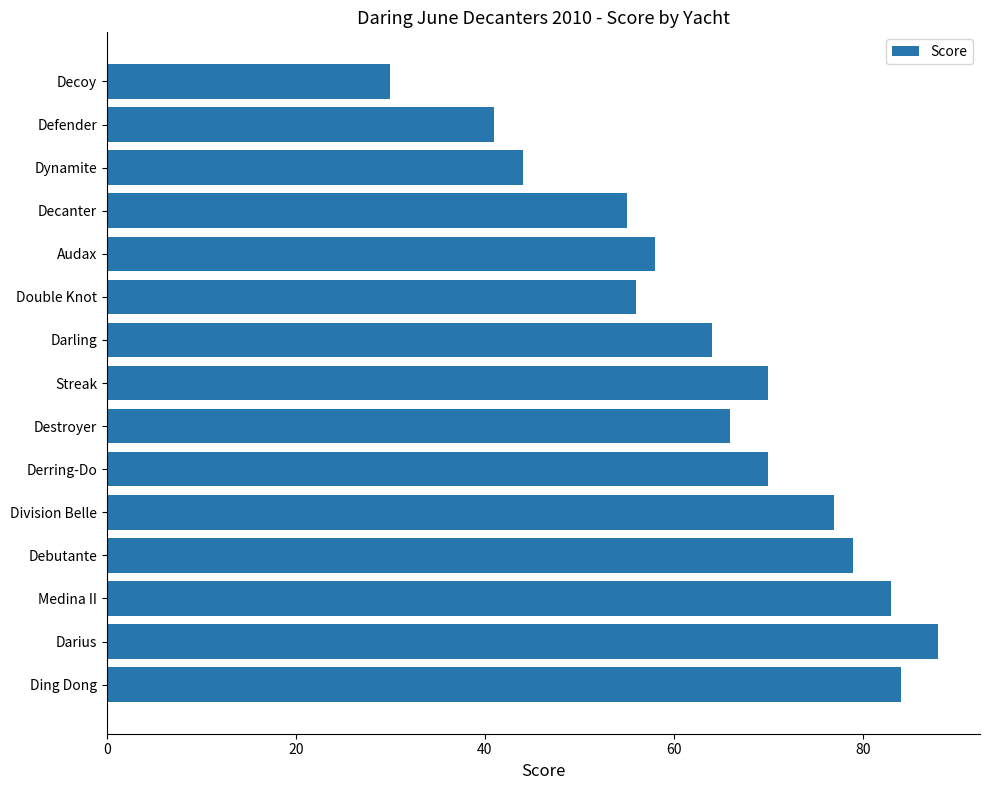

Reading top to bottom, extract all data points from this chart.

Decoy=30	Defender=41	Dynamite=44	Decanter=55	Audax=58	Double Knot=56	Darling=64	Streak=70	Destroyer=66	Derring-Do=70	Division Belle=77	Debutante=79	Medina II=83	Darius=88	Ding Dong=84